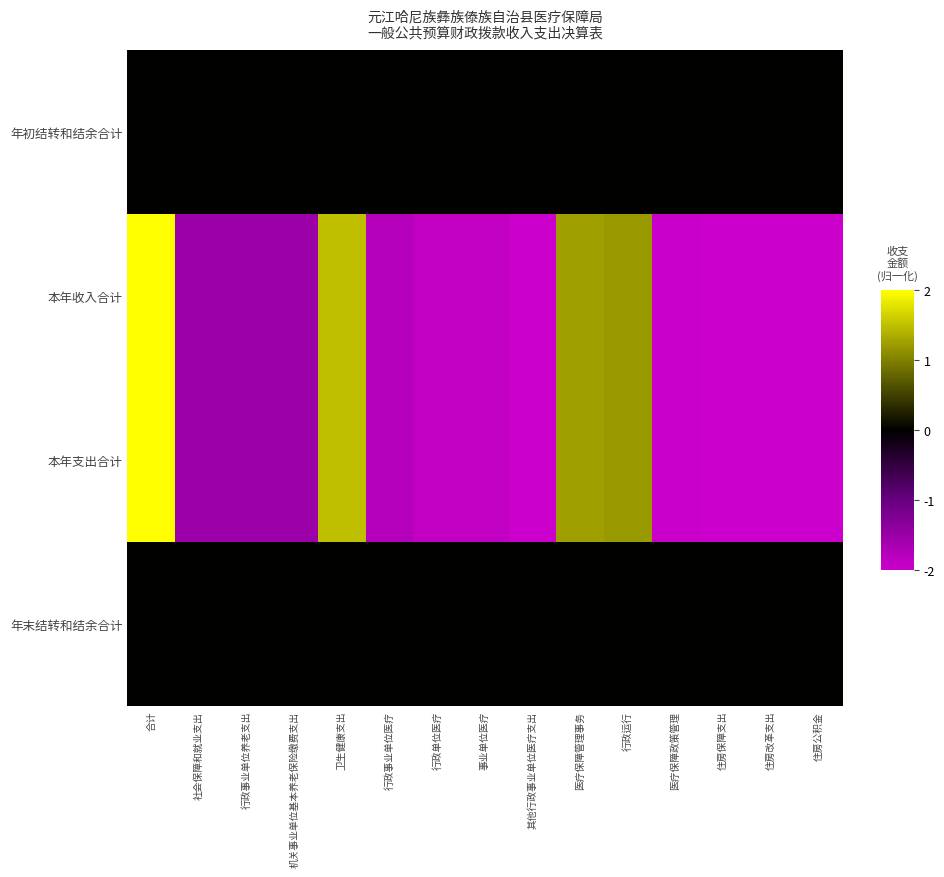

What is the greatest value displayed?

2.0